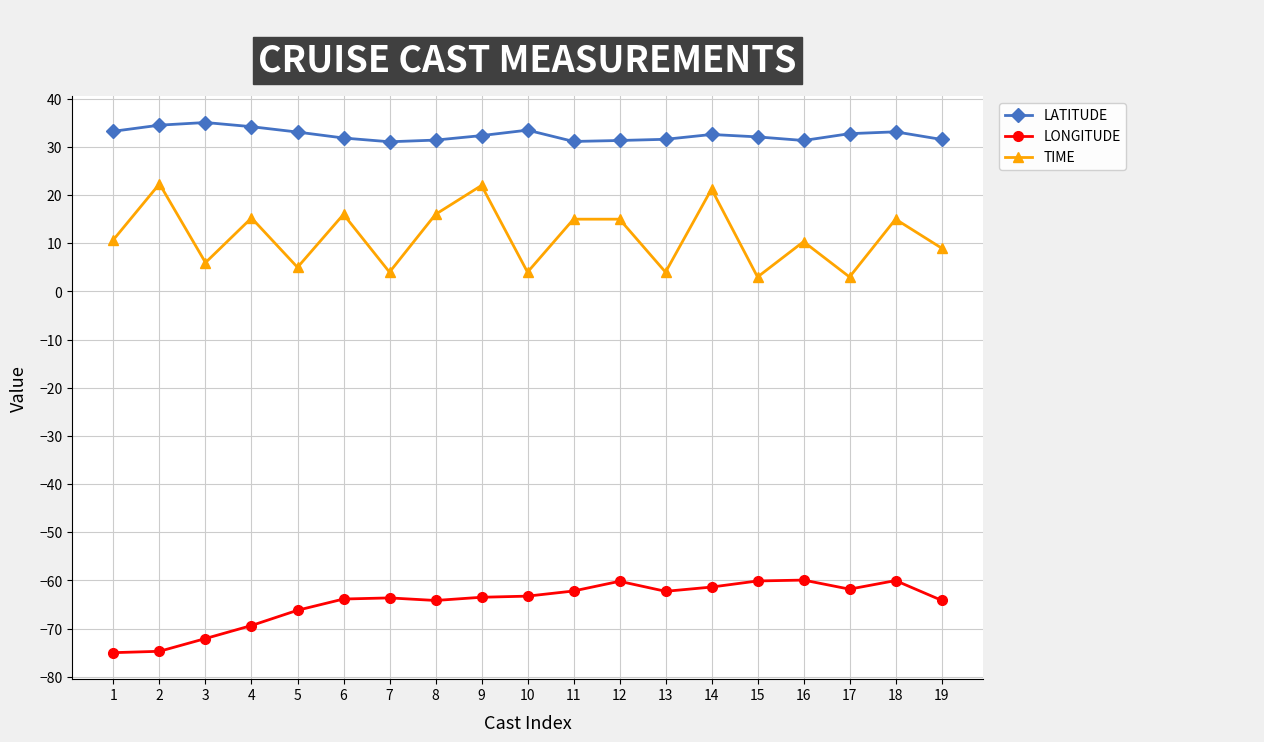

True or false: TIME and LATITUDE cross at least once.

False